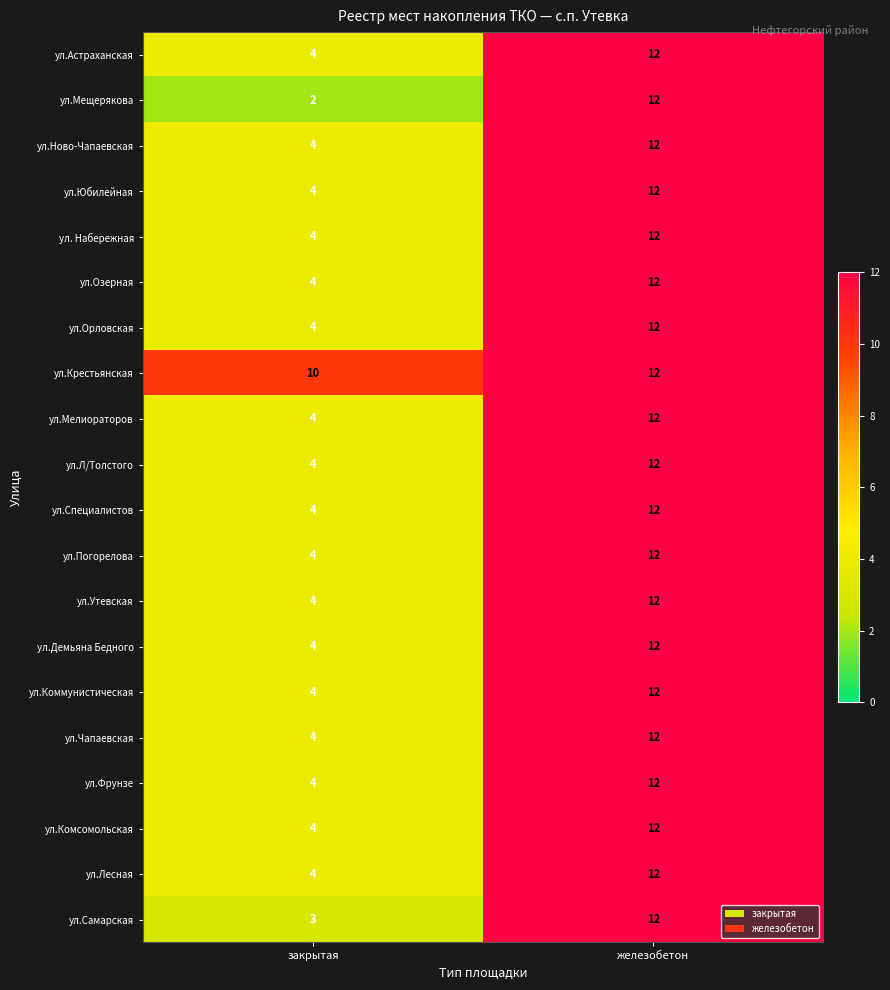

Rank the categories by ул.Л/Толстого value from lowest to highest.

закрытая, железобетон